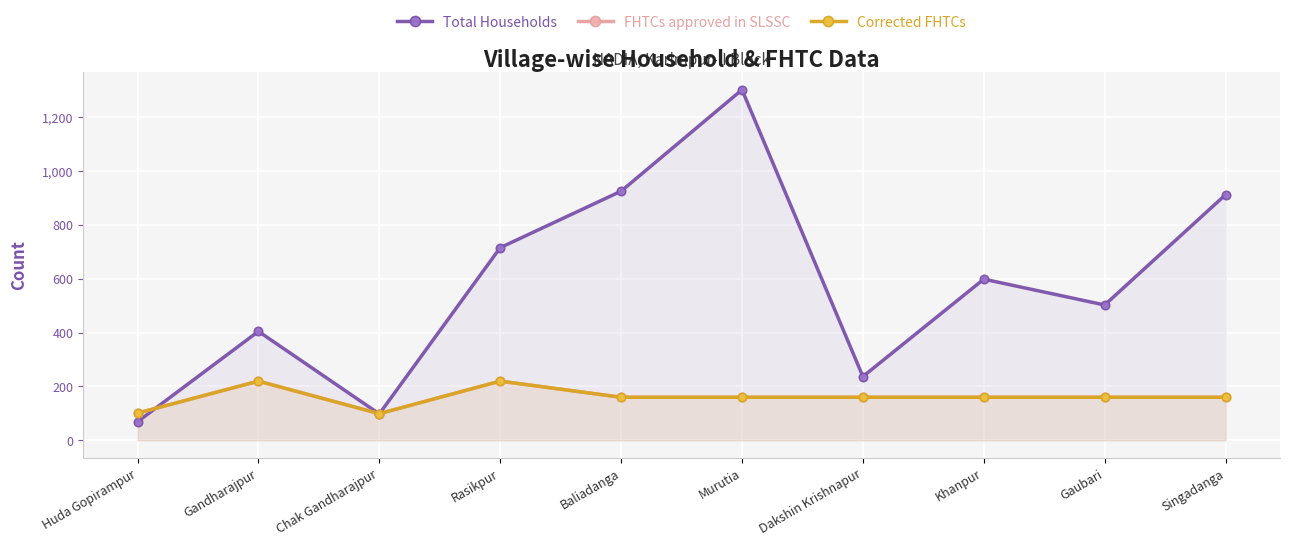

Which series has the widest spread of values?

Total Households